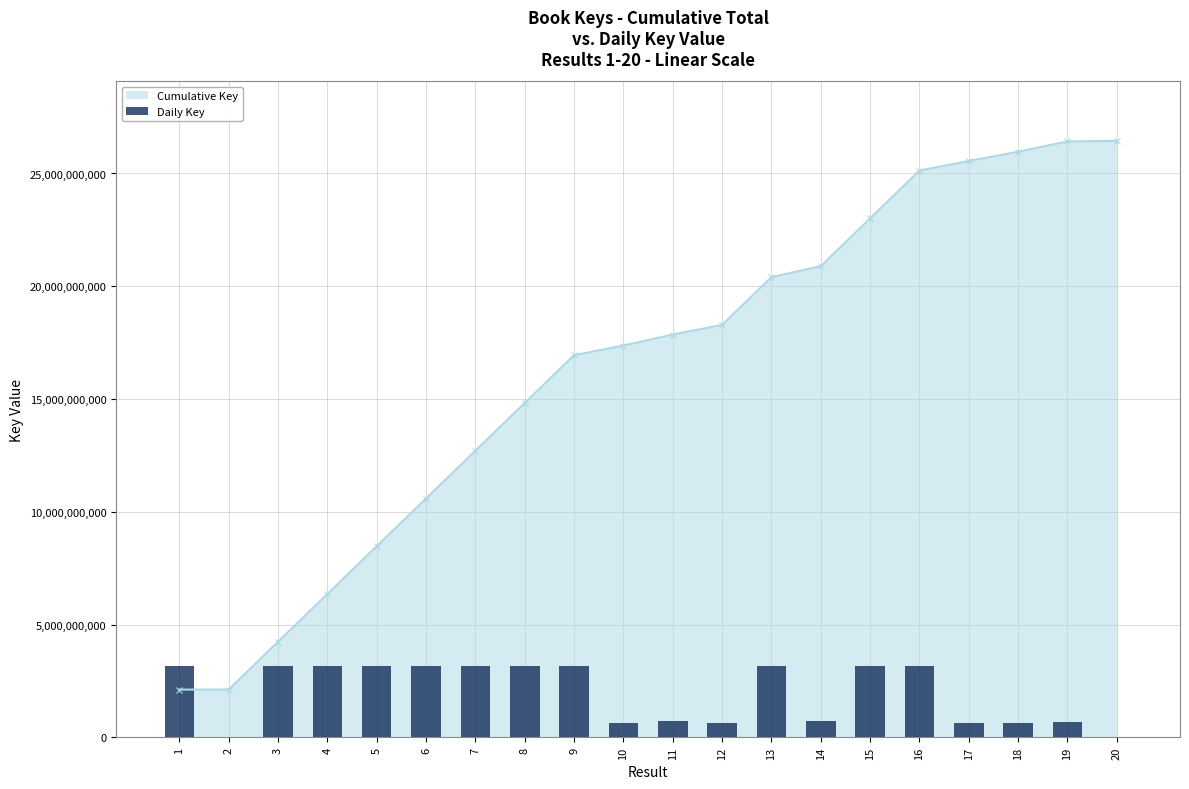

Rank the categories by value from lowest to highest.

2, 20, 18, 17, 10, 12, 19, 14, 11, 16, 13, 9, 15, 3, 4, 1, 5, 8, 7, 6